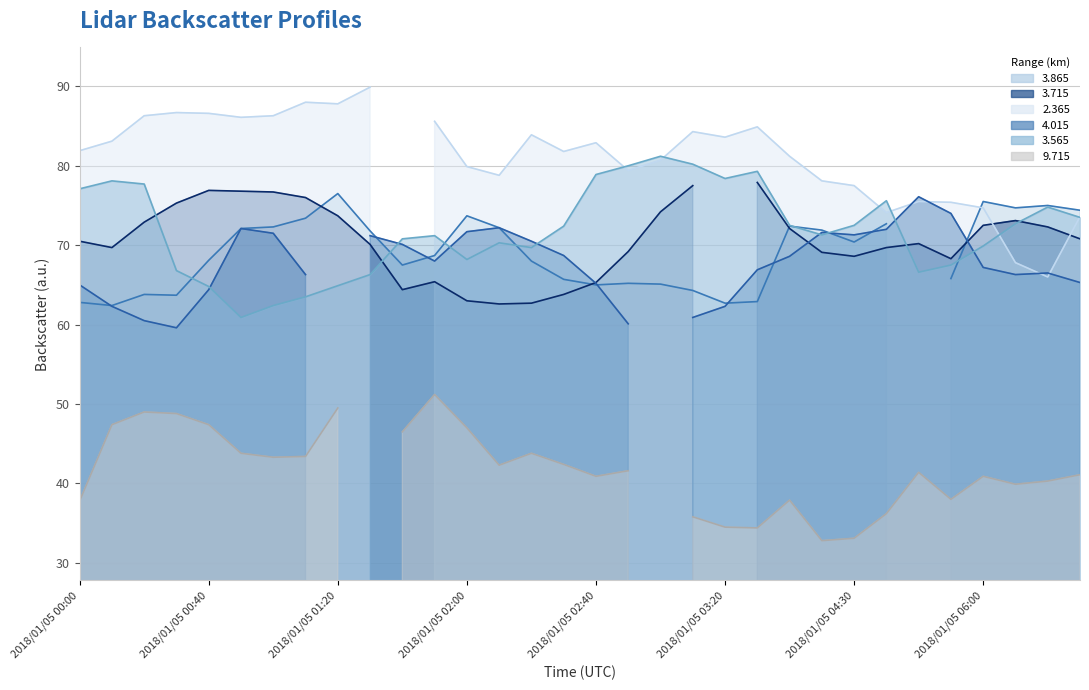

True or false: 2.365 (line) has a value of 87.8 at 2018/01/05 01:20.

True